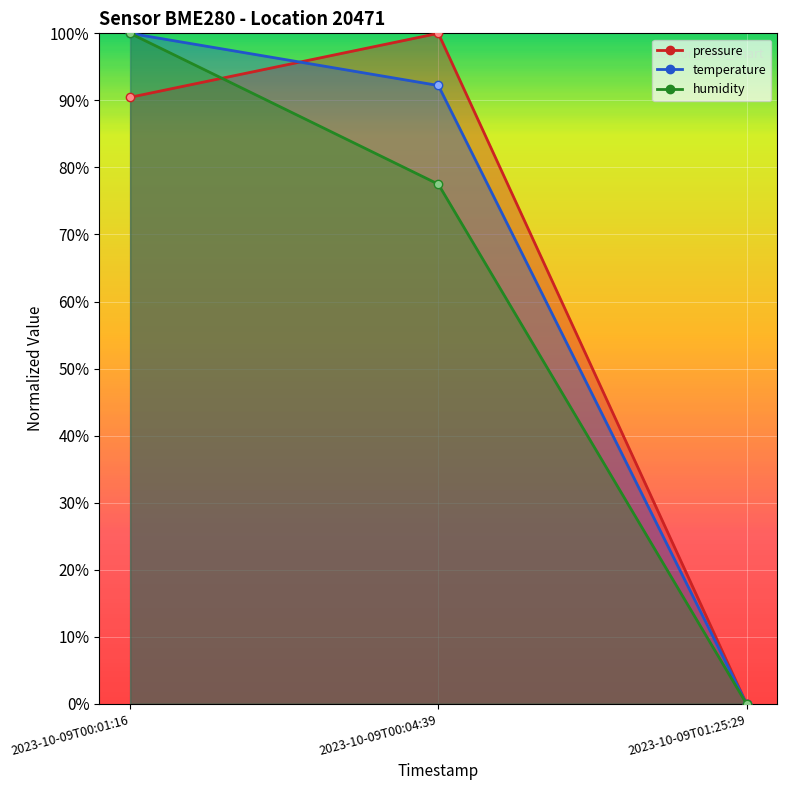

Is the value of pressure at 2023-10-09T00:01:16 greater than the value of humidity at 2023-10-09T00:04:39?

Yes